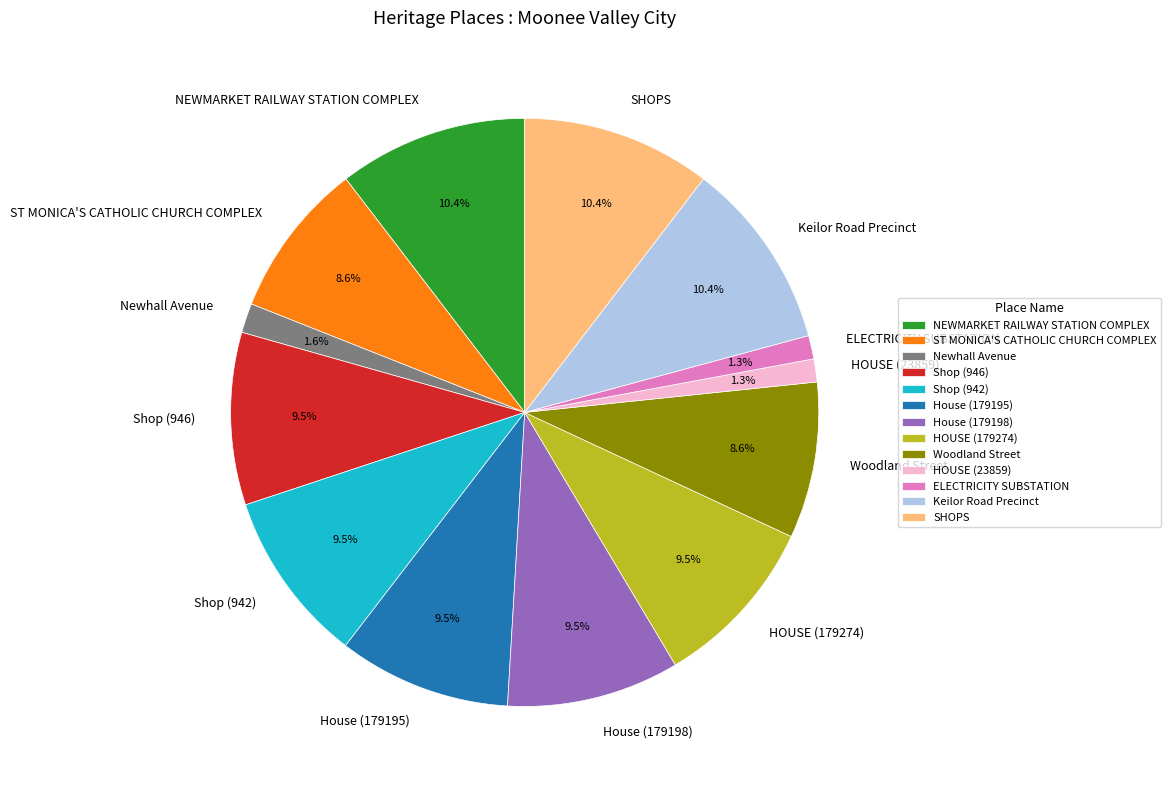

To the nearest percent, what is the difference between the Woodland Street and HOUSE (179274) slice percentages?

1%